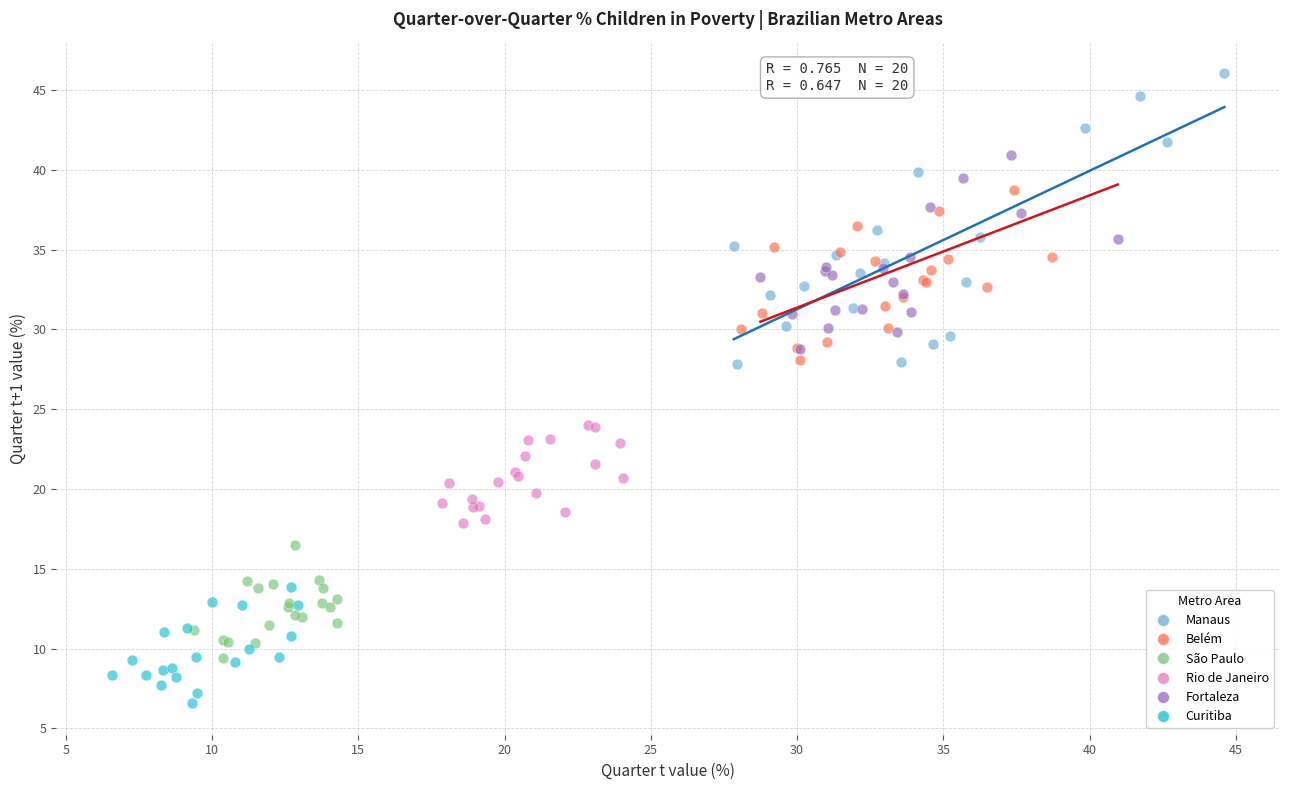

Which series has the largest Y range (max minus min)?

Manaus